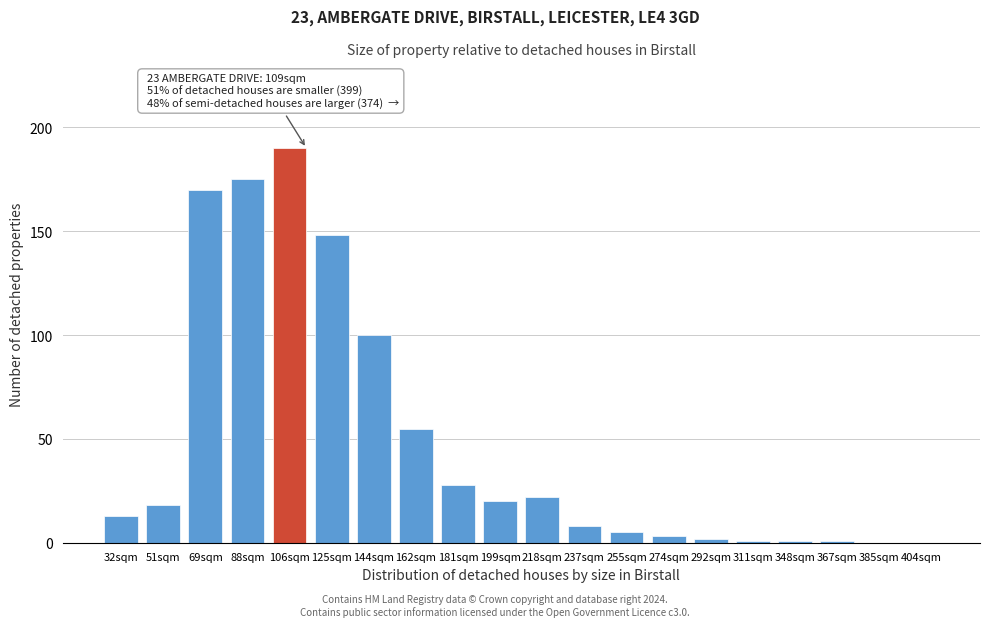

Reading left to right, transcribe all the data shown in this chart.

32sqm=13	51sqm=18	69sqm=170	88sqm=175	106sqm=190	125sqm=148	144sqm=100	162sqm=55	181sqm=28	199sqm=20	218sqm=22	237sqm=8	255sqm=5	274sqm=3	292sqm=2	311sqm=1	348sqm=1	367sqm=1	385sqm=0	404sqm=0